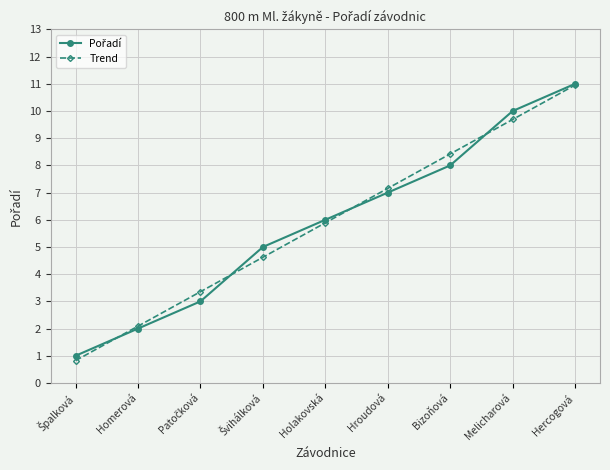

True or false: Trend has a value of 7.2 at Hroudová.

True